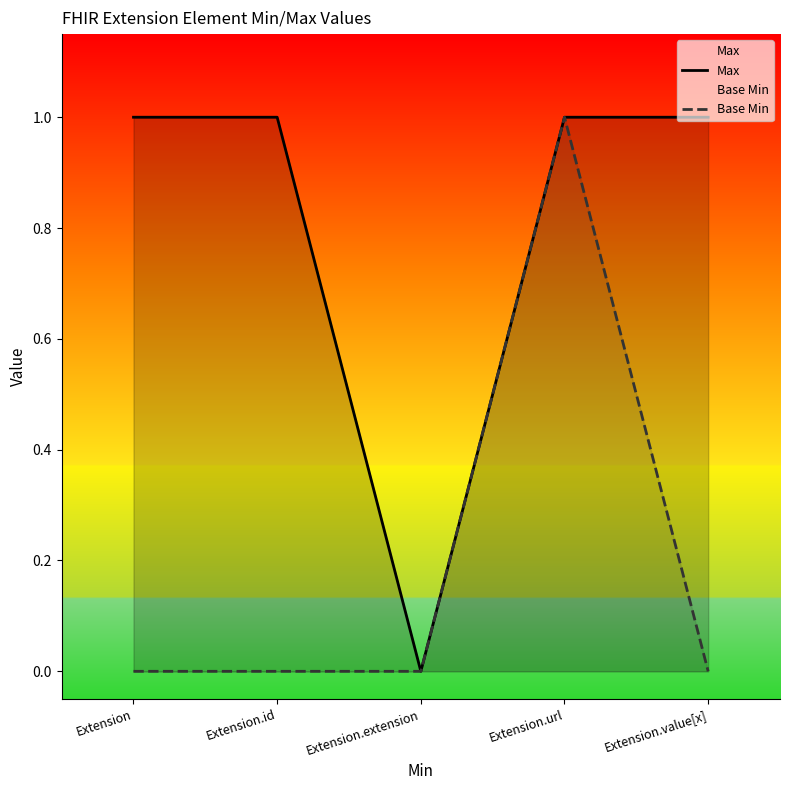

Which category has the lowest value in the Base Min series?

Extension